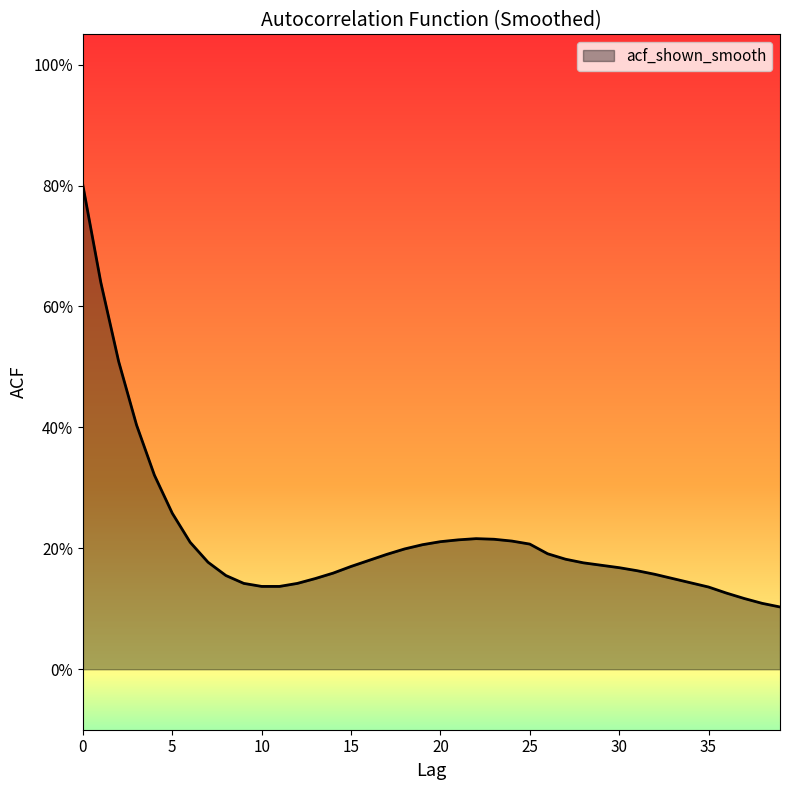

Does the chart display data point markers on the line(s)?

No